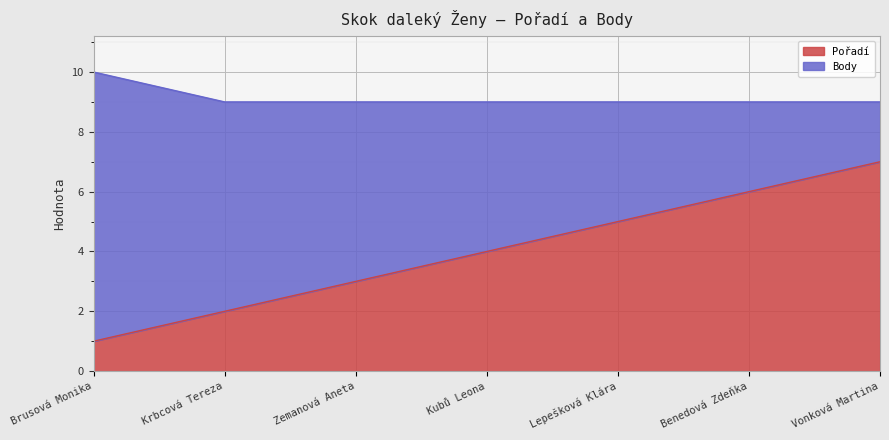

Does the chart display data point markers on the line(s)?

No